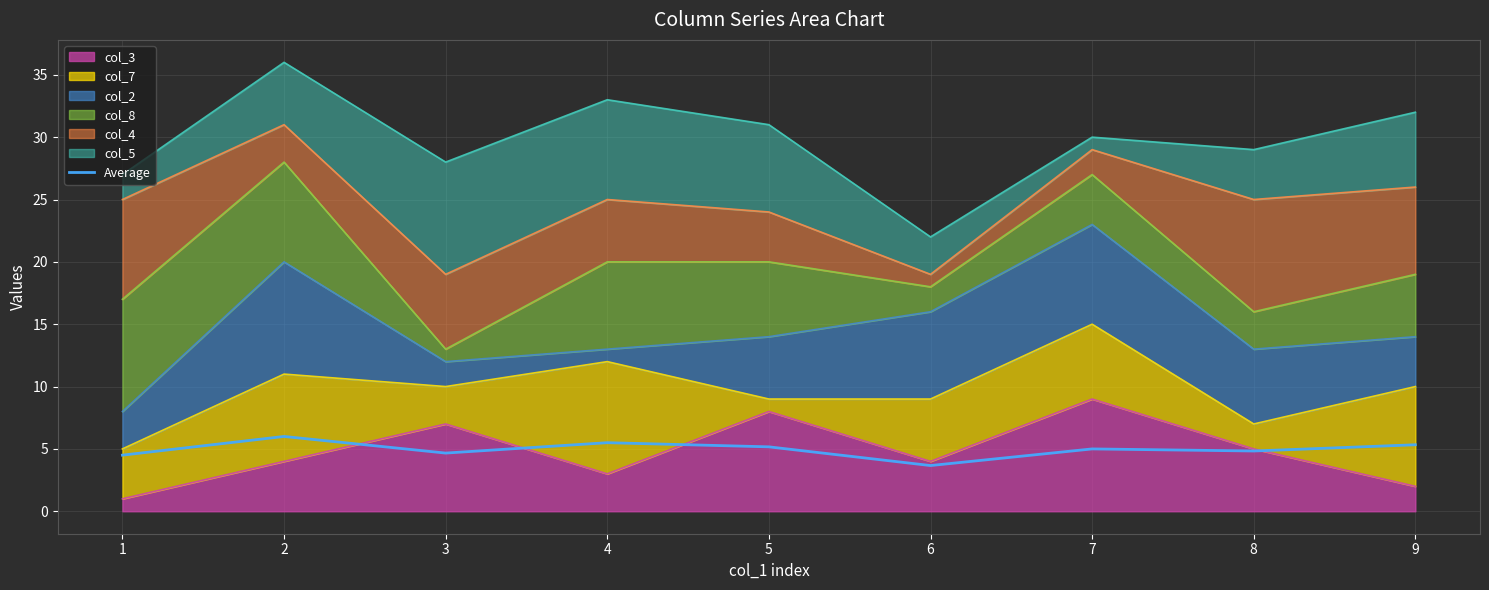

Rank the categories by value from lowest to highest.

6, 1, 3, 8, 7, 5, 9, 4, 2